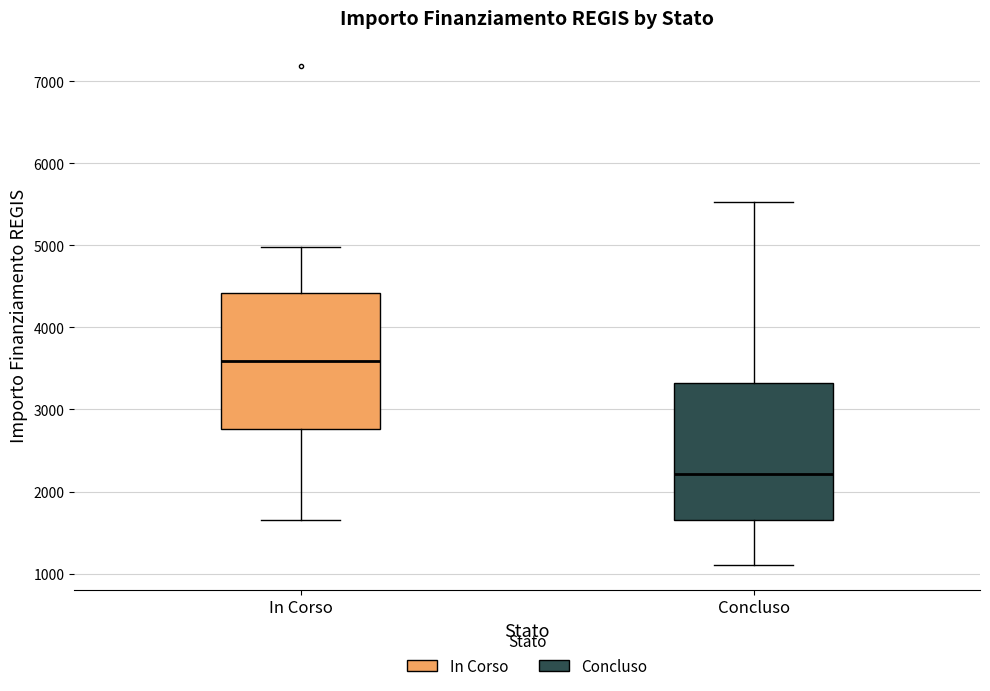

Reading left to right, read every box against the y-axis: the position of its median line, the range the box covers, and the ends of its whiskers. The values are not printed on the chart, so give them approximately, as read against the axis.

In Corso: median 3600, box 2800 to 4400, whiskers 1700 to 5000
Concluso: median 2200, box 1700 to 3300, whiskers 1100 to 5500